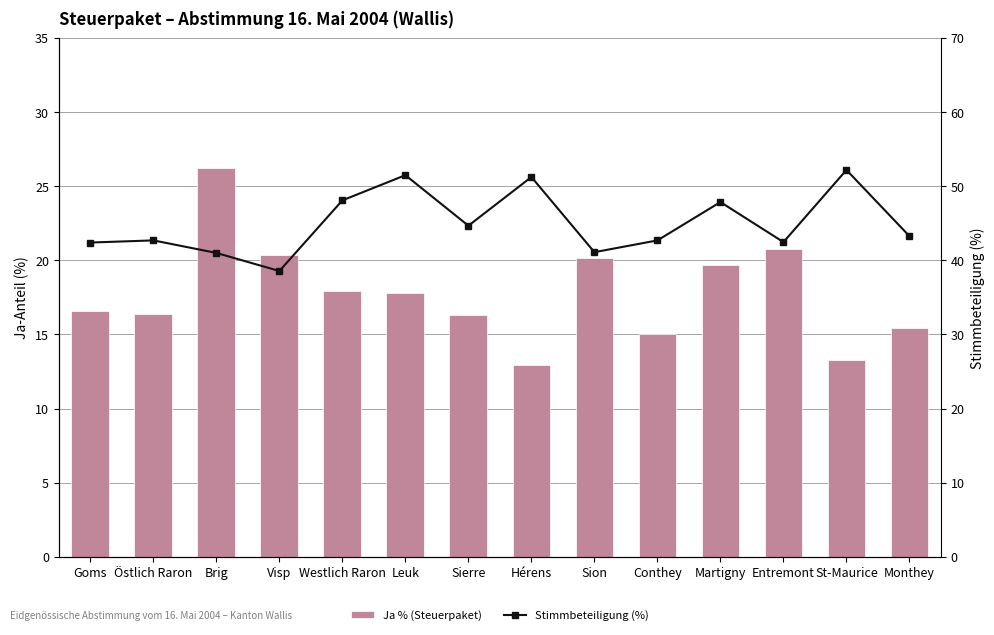

Between Visp and St-Maurice, which series saw the biggest shift?

Stimmbeteiligung (%)